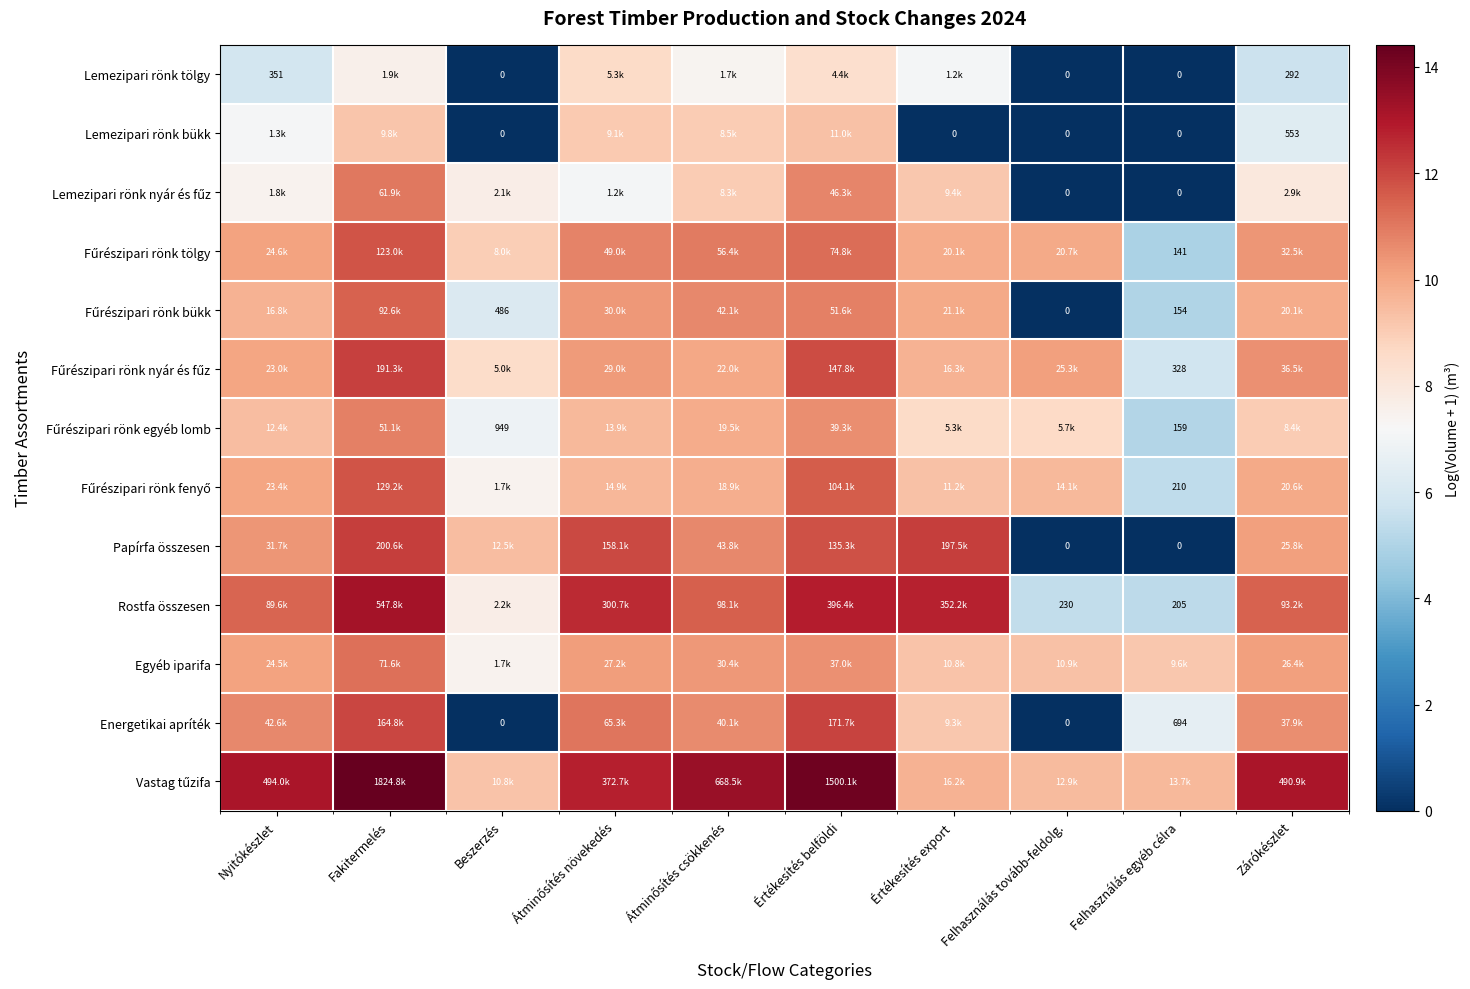

Which series has the largest total across all categories?

Vastag tűzifa